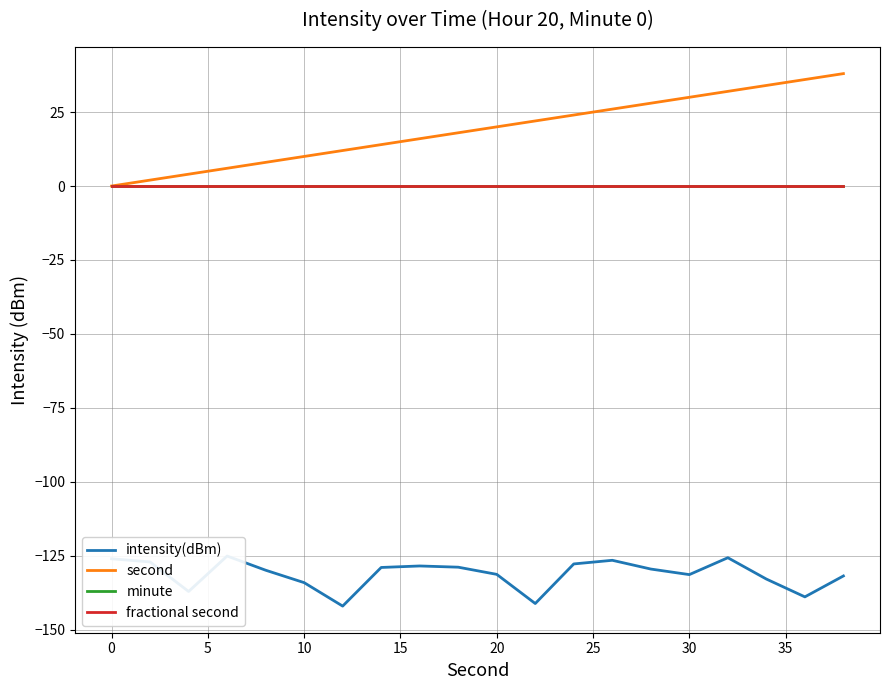

What is the highest value of the intensity(dBm) series?

-125.1